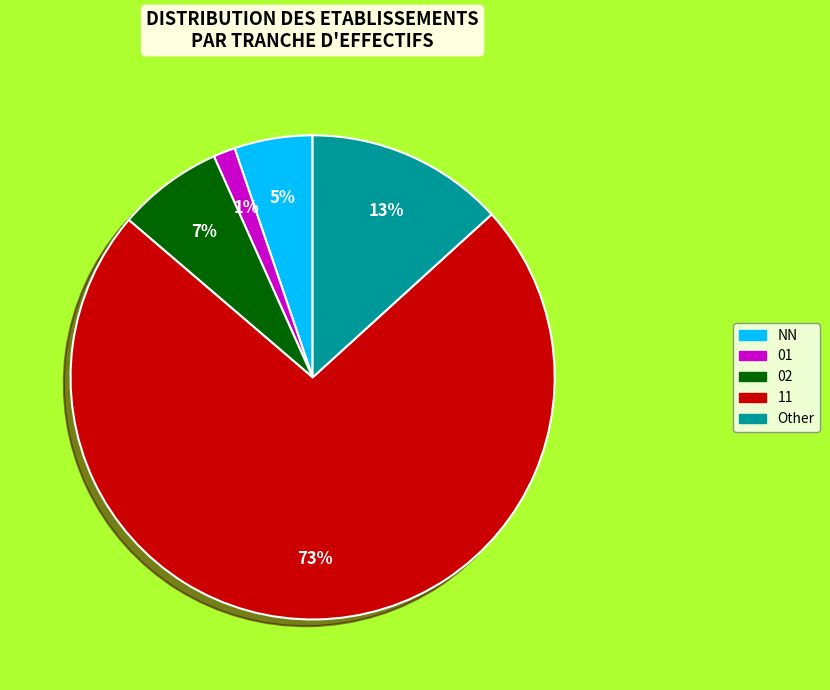

Which slice represents more than half of the pie?

11